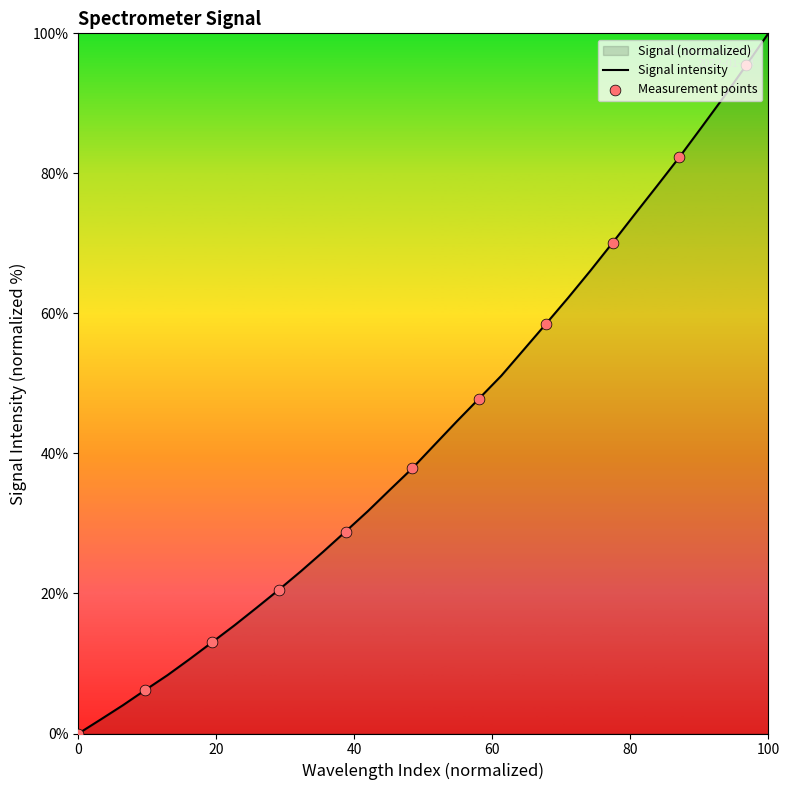

Which category has the highest value across all series?

100